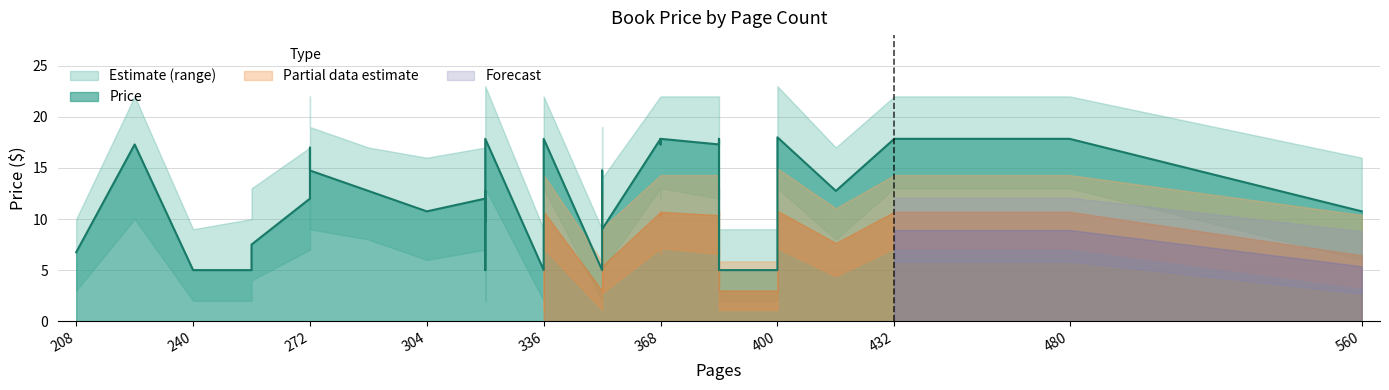

The Price series shows 6.7 at 240. True or false?

False